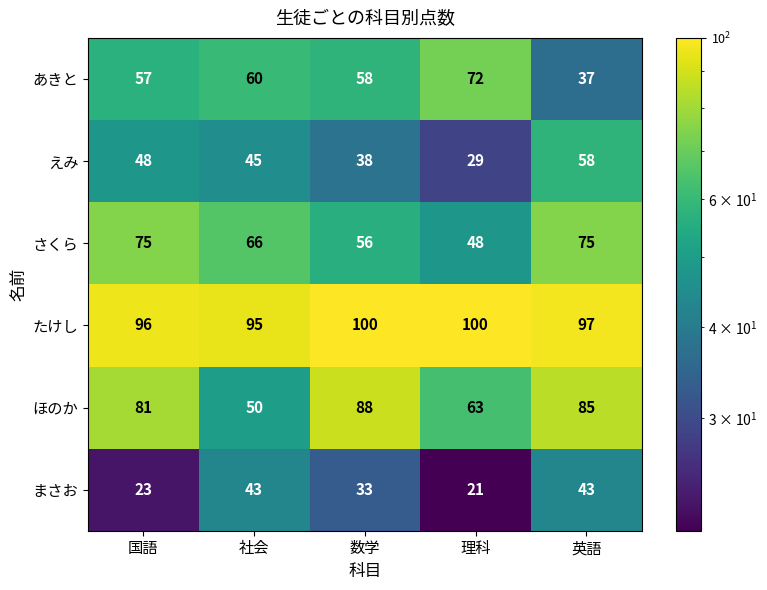

List the series in order of their peak value, lowest first.

まさお, えみ, あきと, さくら, ほのか, たけし